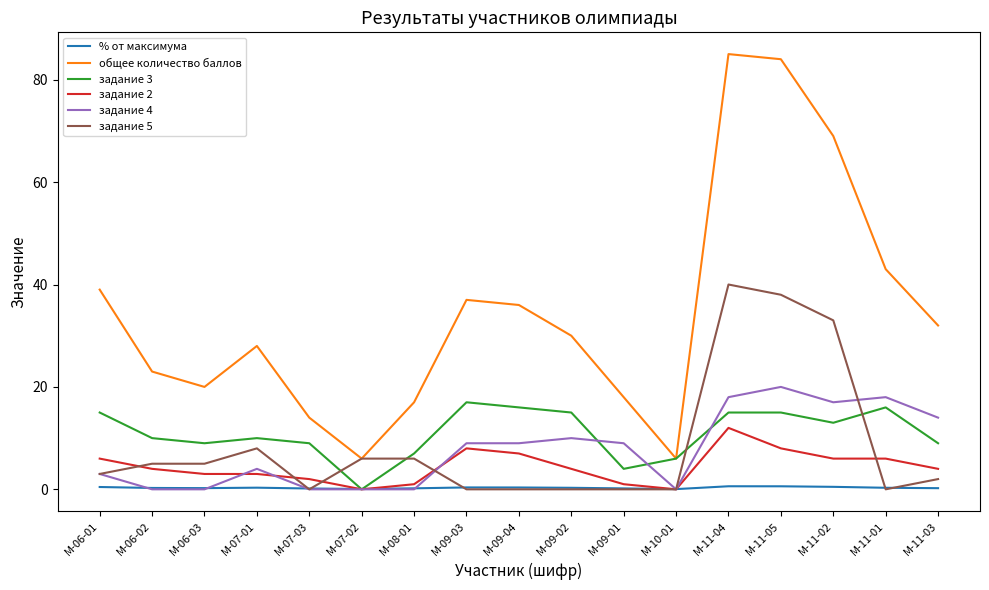

True or false: % от максимума has a value of 0.2 at М-06-03.

True